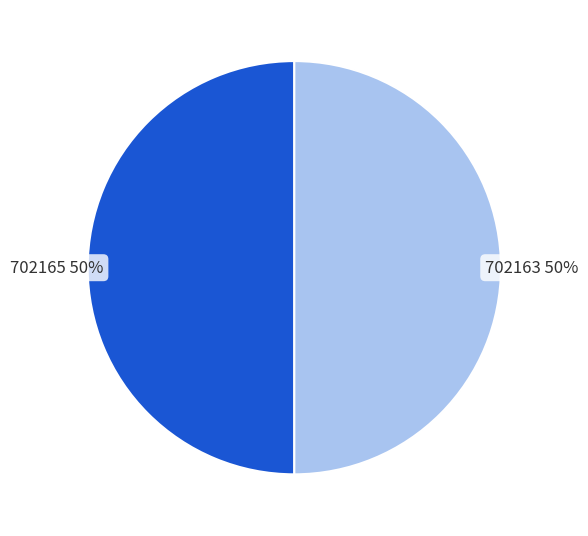

What is the ratio of the value at 702163 to the value at 702165?

1.0